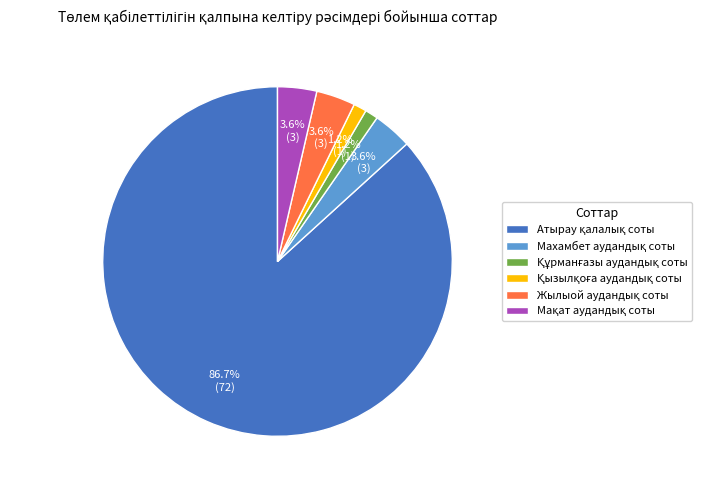

Is there any slice that represents more than half of the pie?

Yes